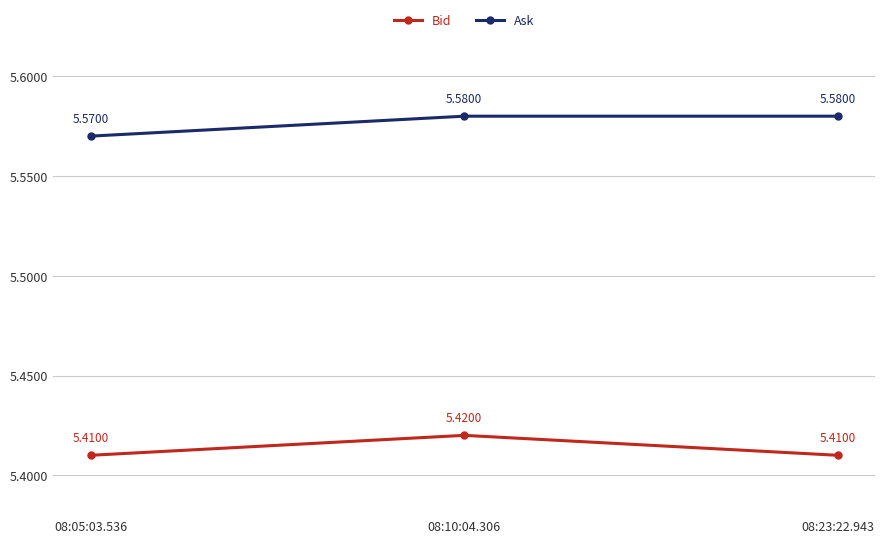

Between 08:05:03.536 and 08:23:22.943, which series saw the biggest shift?

Ask